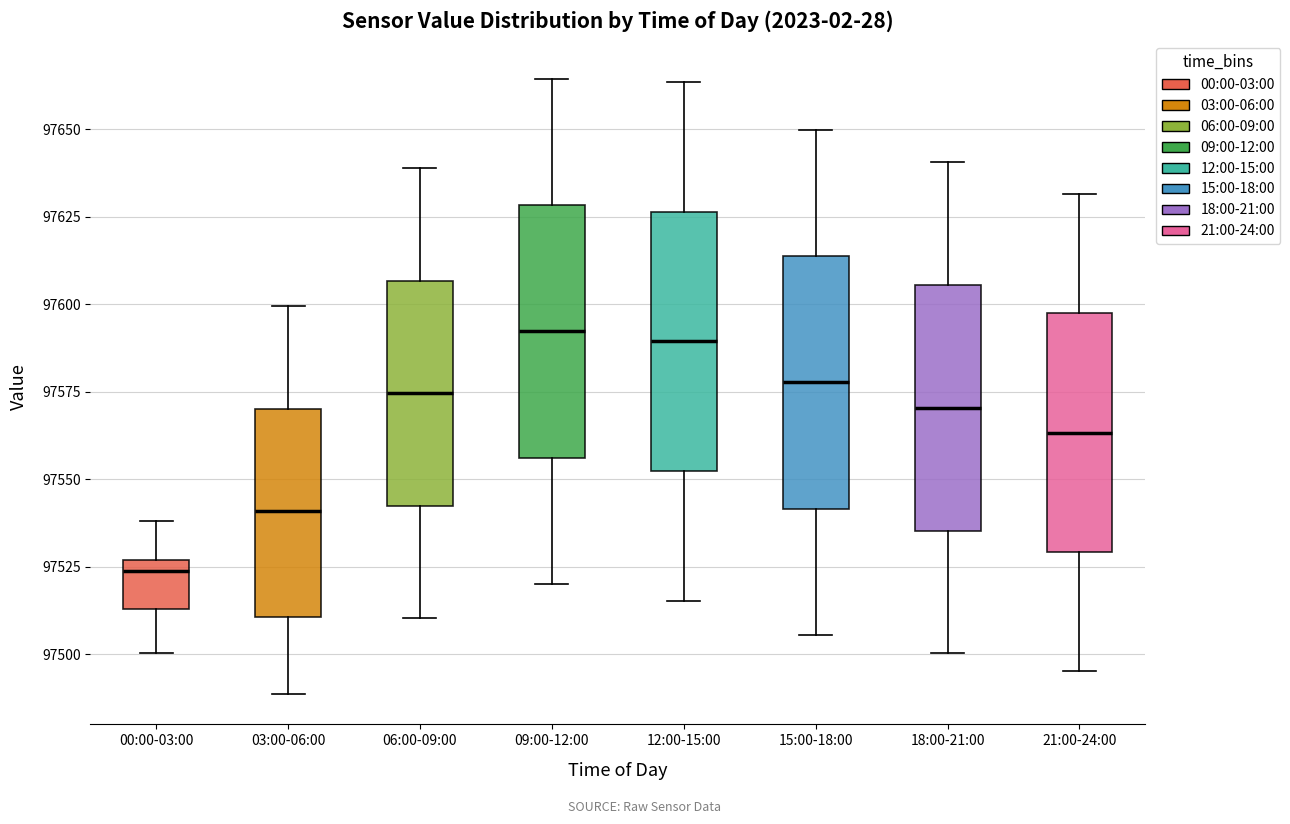

Where does the upper whisker of the box for 15:00-18:00 end on the y-axis? The values are not printed on the chart, so give them approximately, as read against the axis.

97650